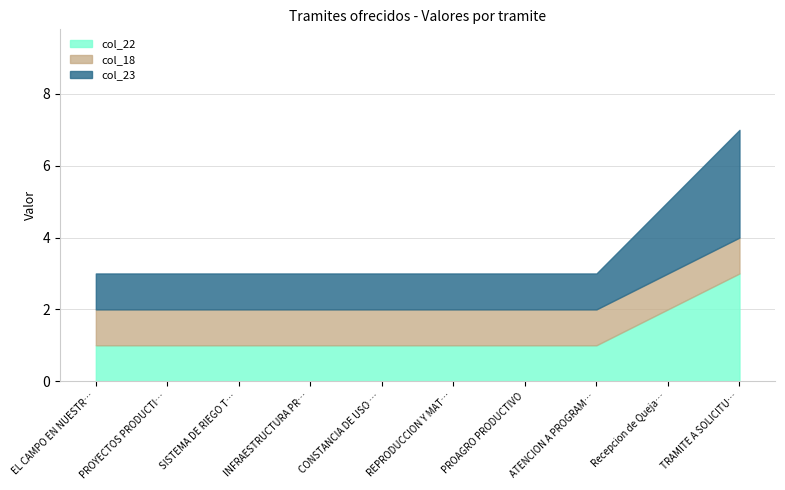

Rank the series by their maximum value, from highest to lowest.

col_22, col_23, col_18